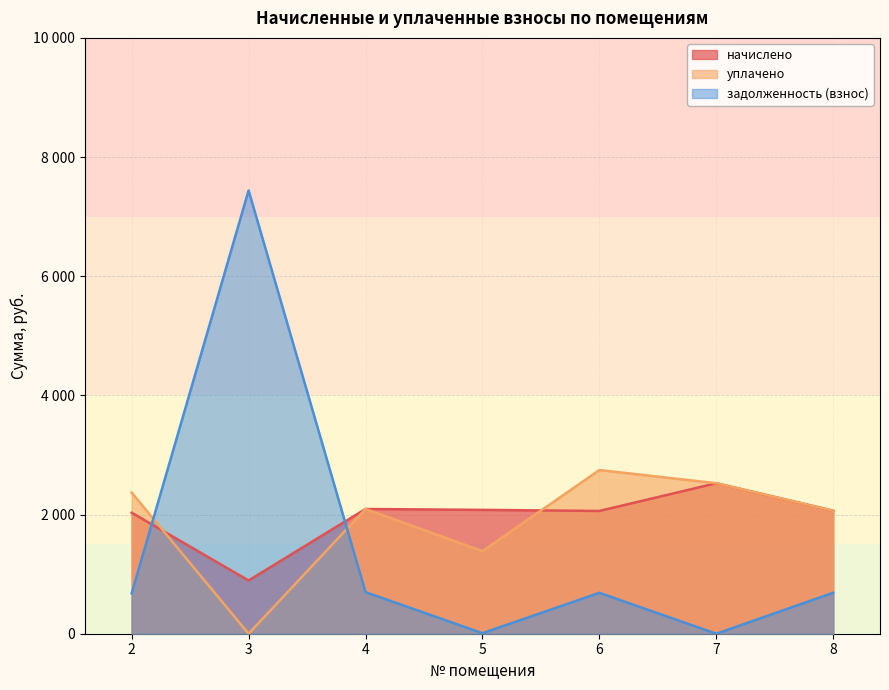

True or false: задолженность (взнос) and уплачено cross at least once.

True